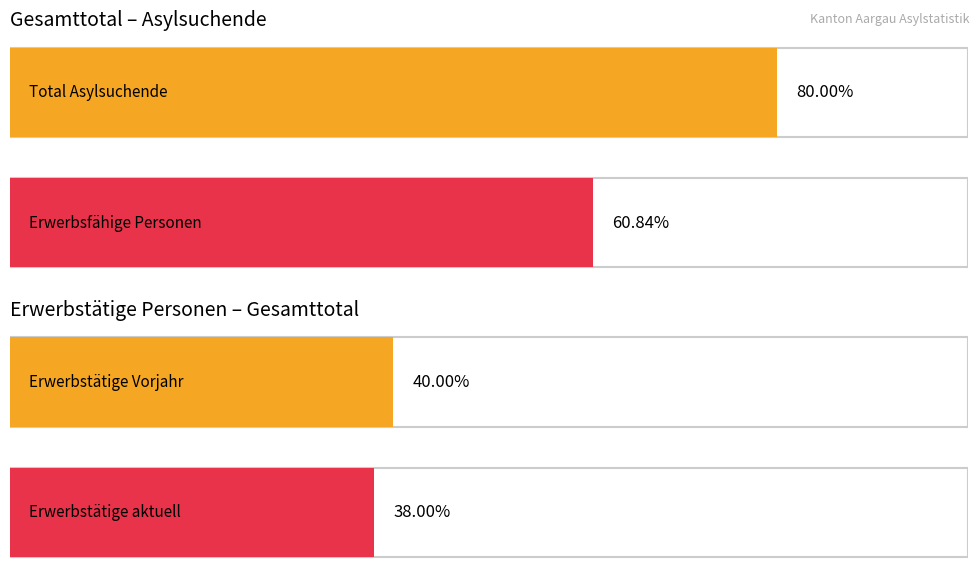

Is the value of Total Asylsuchende at Afrika greater than the value of Erwerbsfähige Personen at Herkunft unbekannt?

Yes